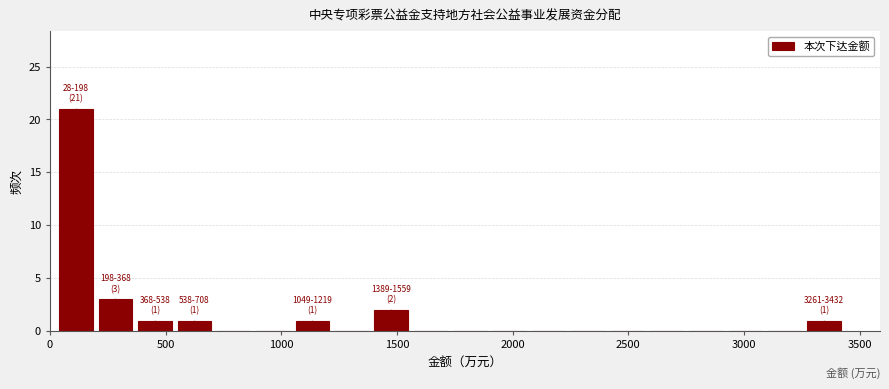

Read against the x-axis, roughly where is the centre of the tallest bar?

100